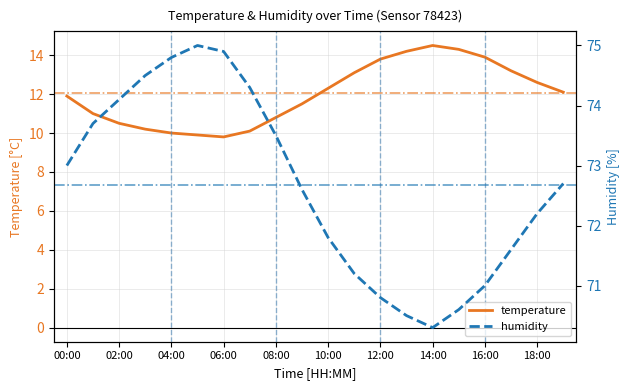

The temperature series shows 13.3 at 04:00. True or false?

False